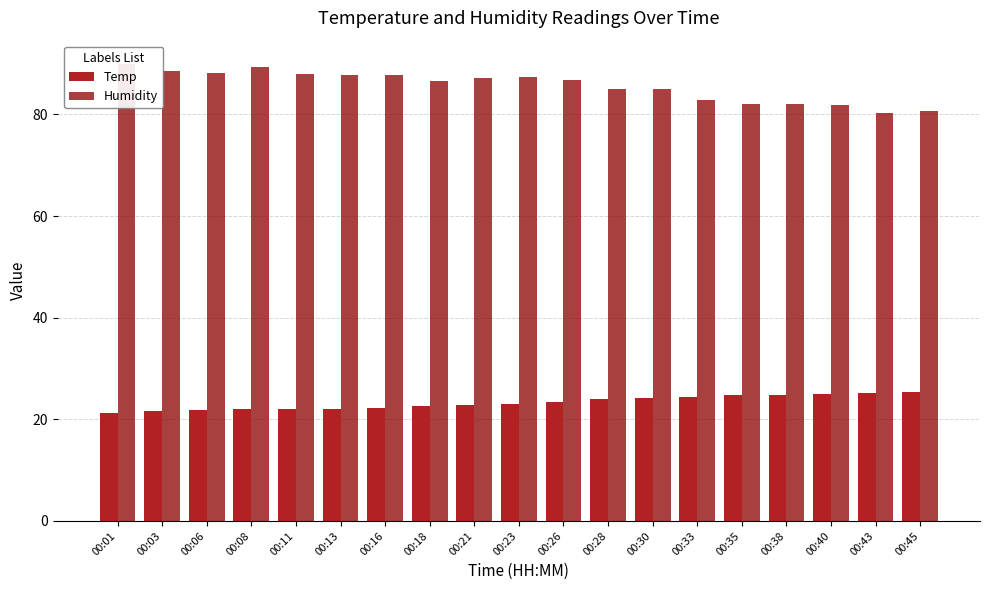

What is the difference between the maximum and minimum values in the Humidity series?

9.7